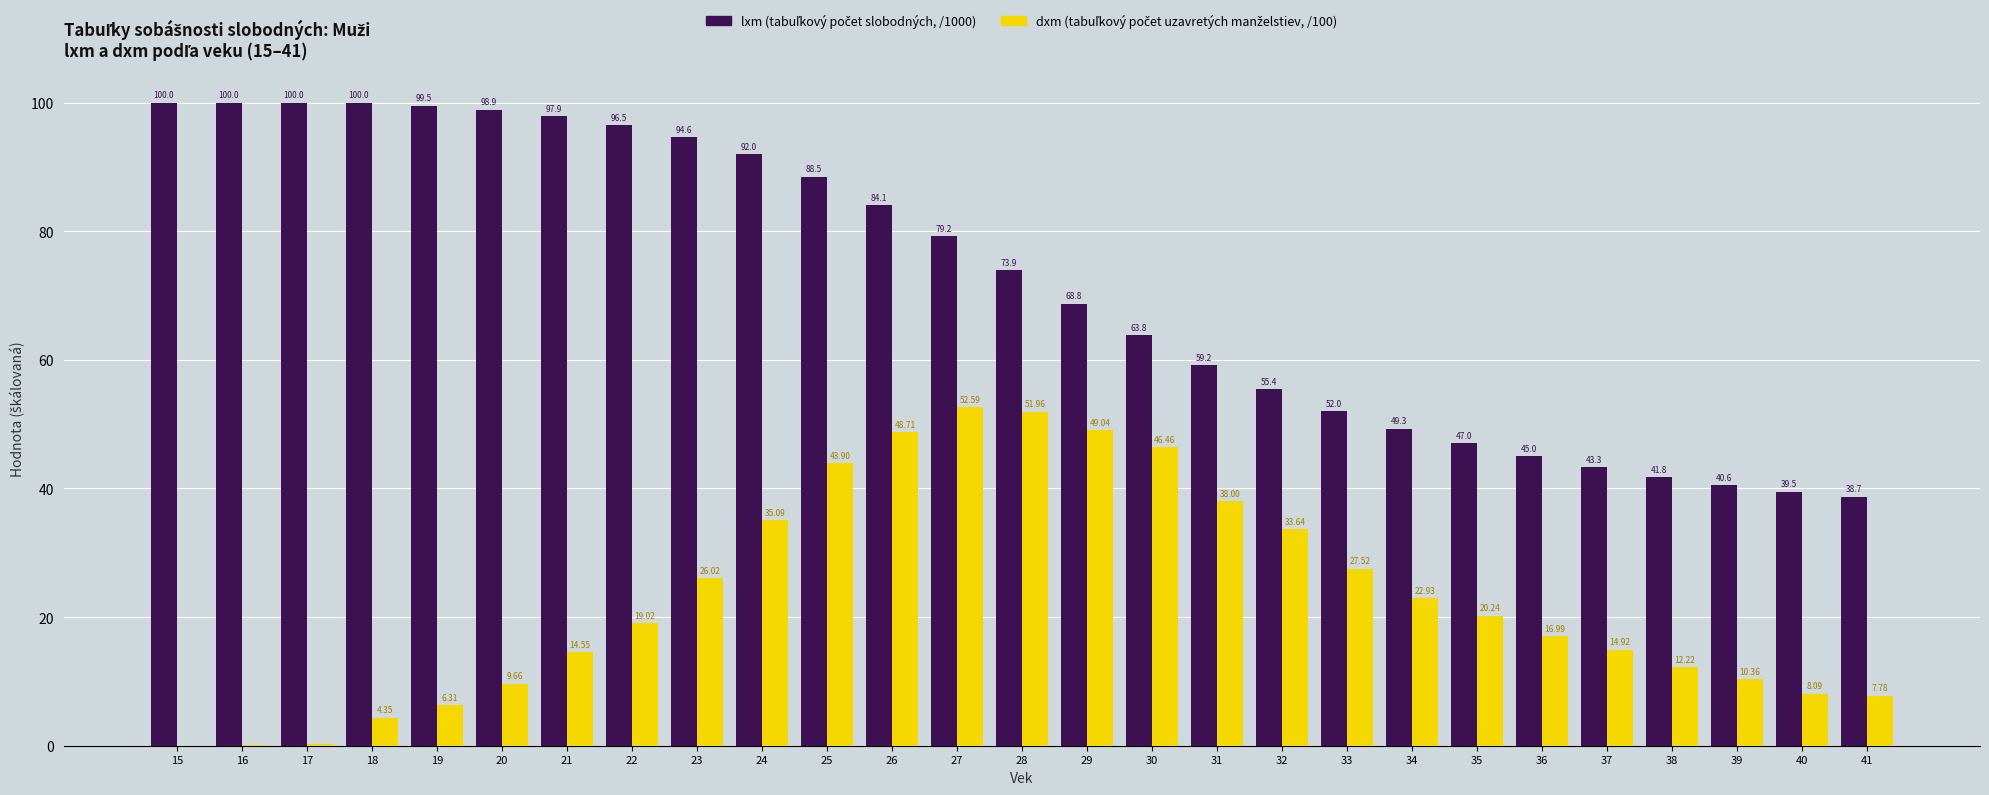

At which category is the sum across all series the highest?

26